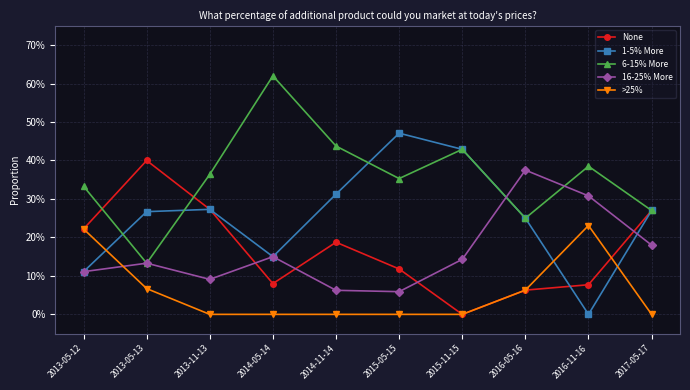

At which label does 6-15% More reach its peak?

2014-05-14